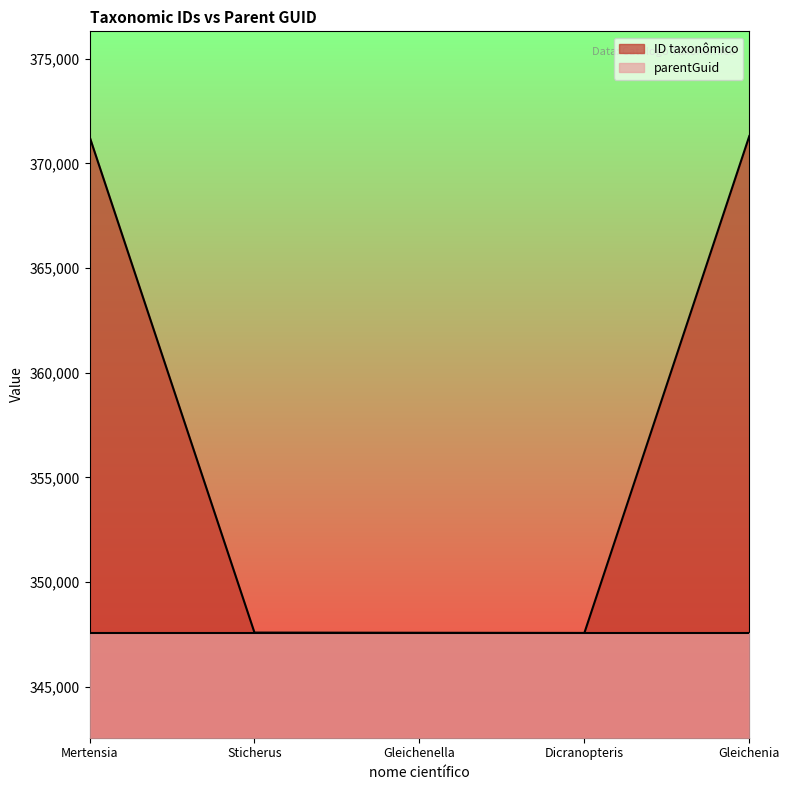

The value at Mertensia is 371277. True or false?

True